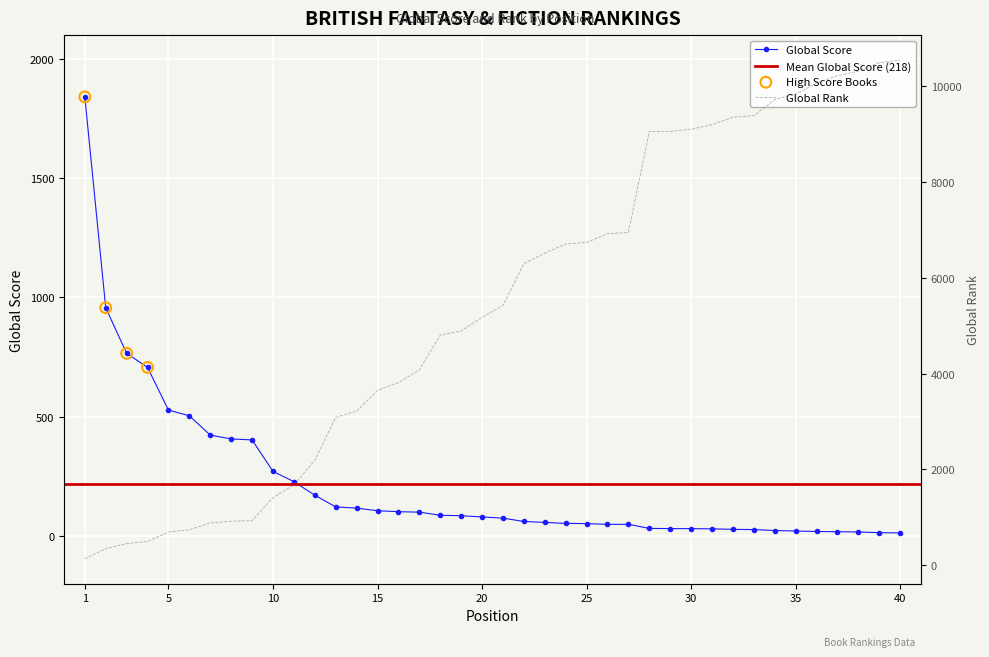

Is the value of Global Rank (÷100) at 14 greater than the value of Global Score at 6?

Yes